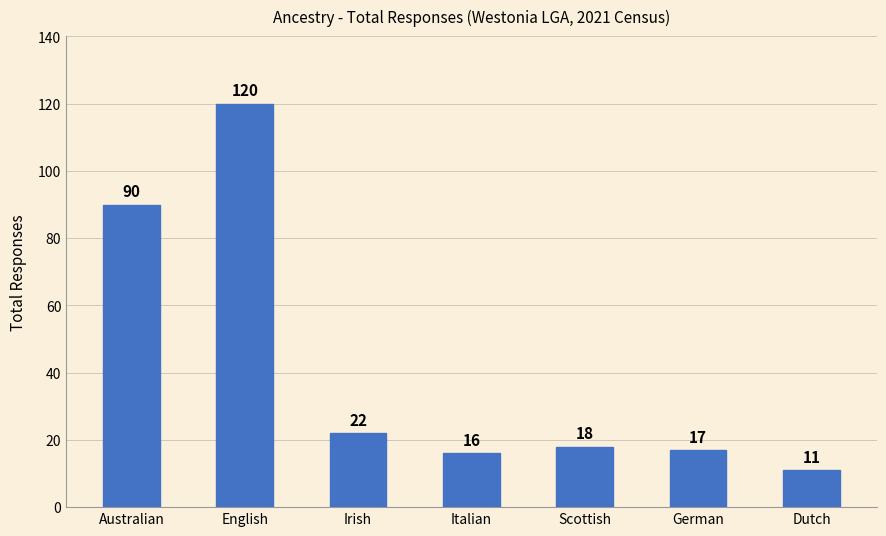

List the labels in order of value, largest first.

English, Australian, Irish, Scottish, German, Italian, Dutch